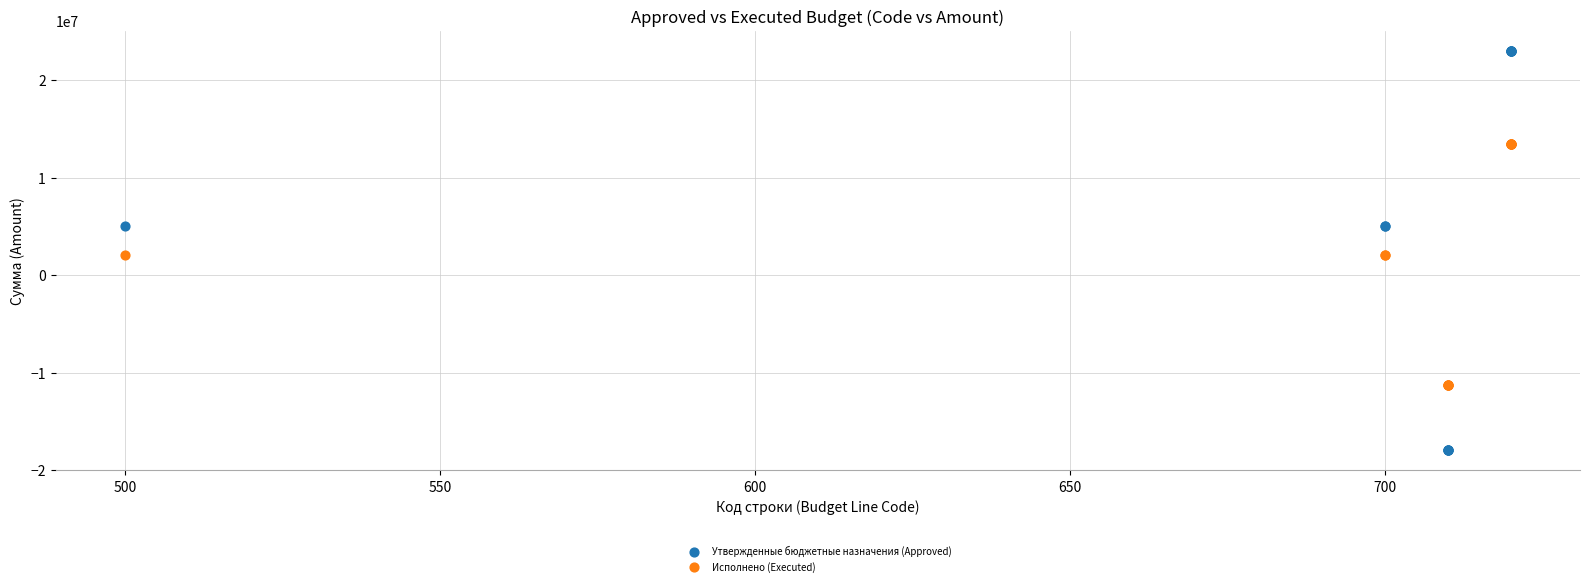

Which series contains the highest Y value?

Утвержденные бюджетные назначения (Approved)